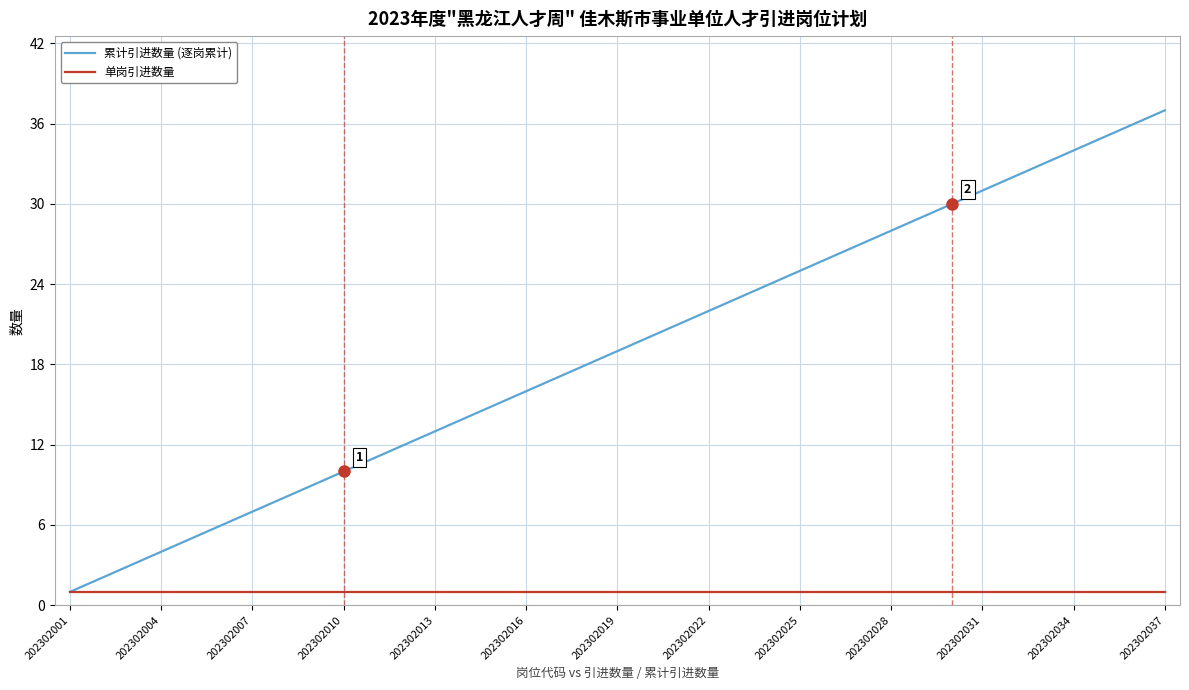

List the series in order of their peak value, lowest first.

单岗引进数量, 累计引进数量 (逐岗累计)